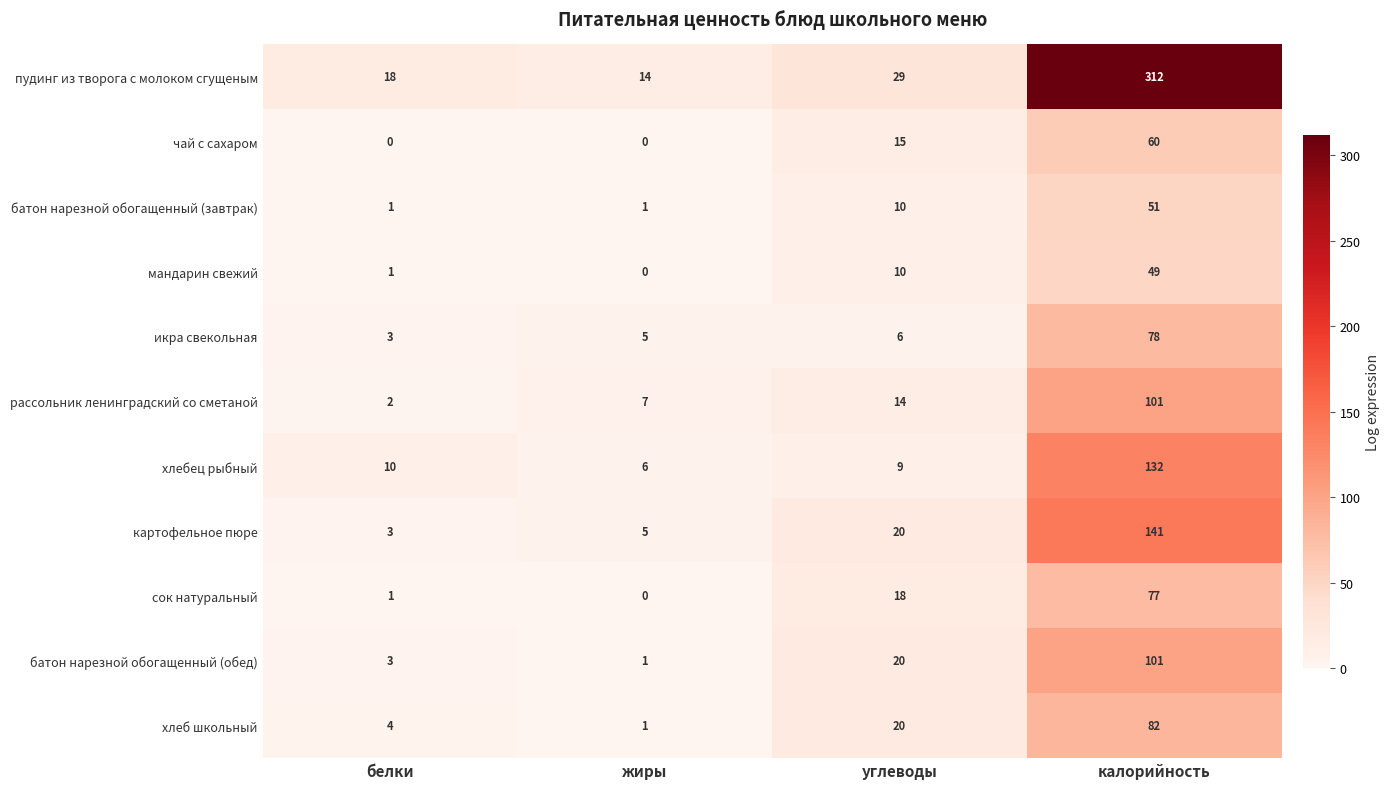

How many чай с сахаром values are between 0 and 60?

4